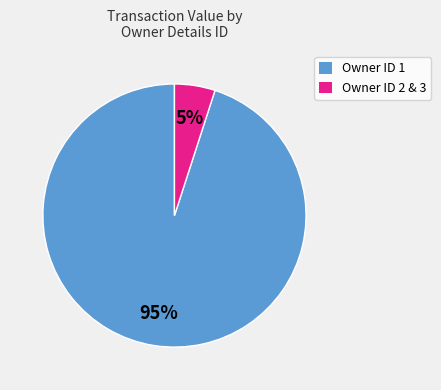

What percentage is the Owner ID 2 & 3 slice, to the nearest percent?

5%